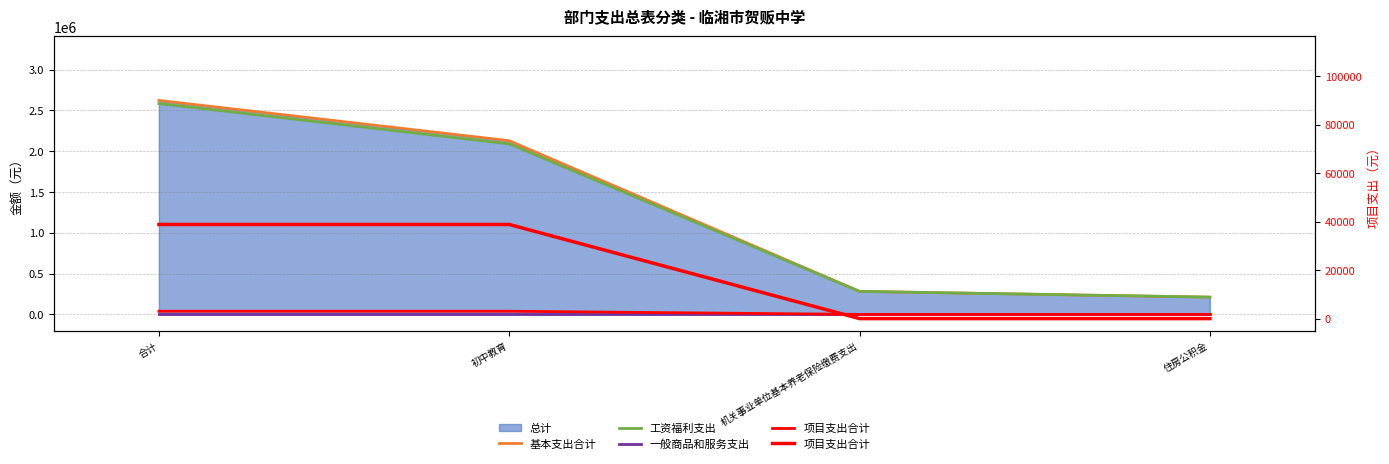

The 工资福利支出 series shows 3234969.0 at 初中教育. True or false?

False